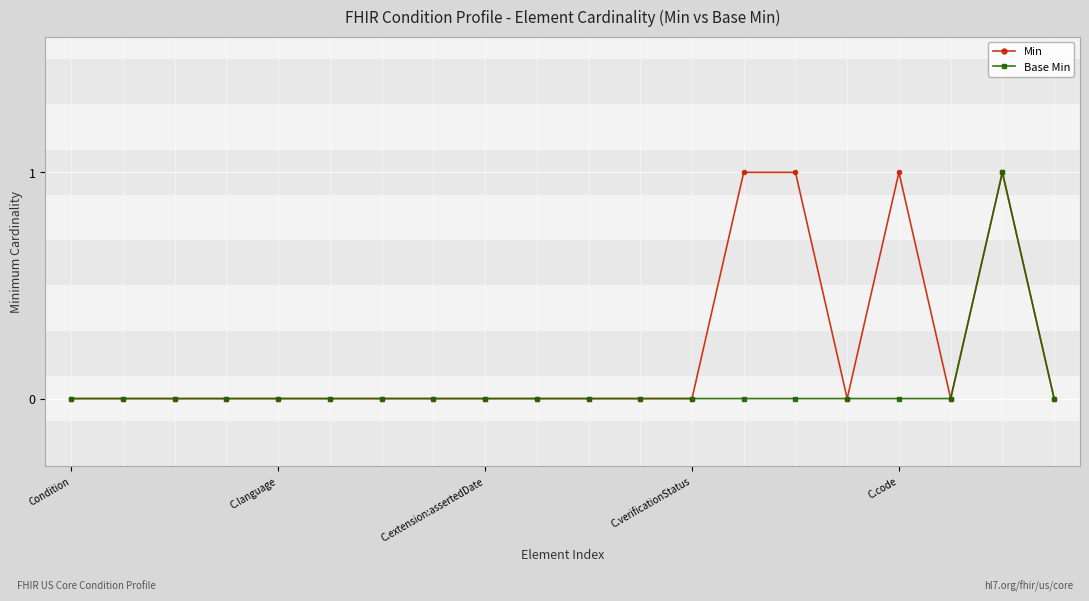

True or false: Min and Base Min intersect in this chart.

False